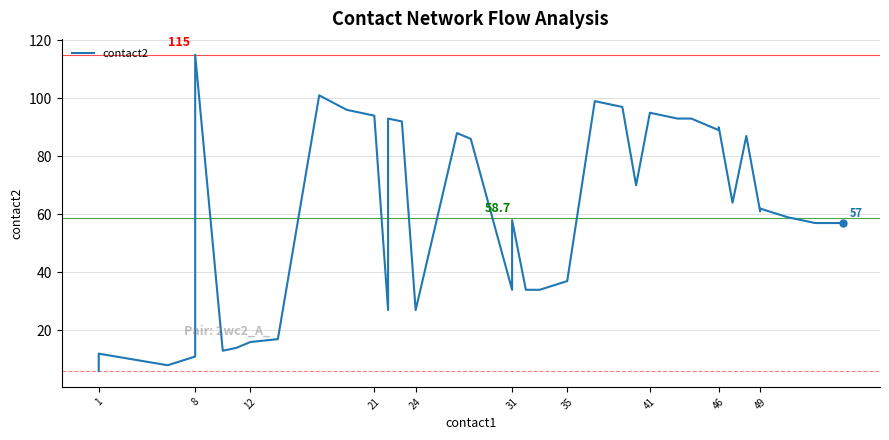

Count the number of values greater than 61.

19